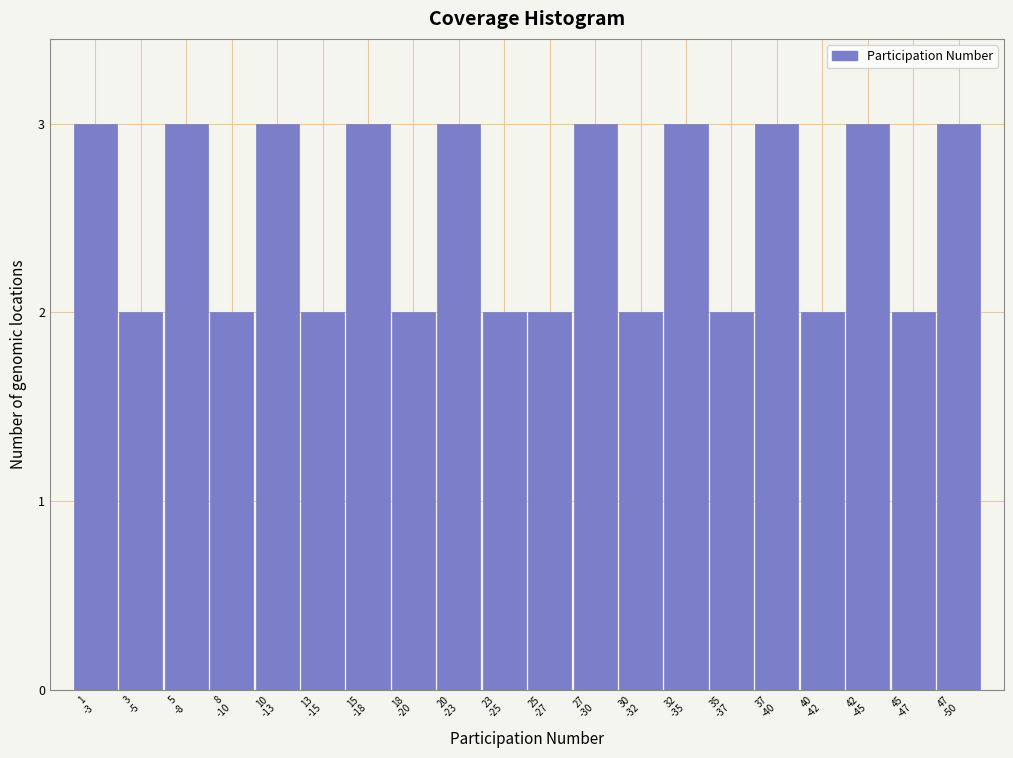

Reading left to right, list all the values displayed in this chart.

3	2	3	2	3	2	3	2	3	2	2	3	2	3	2	3	2	3	2	3